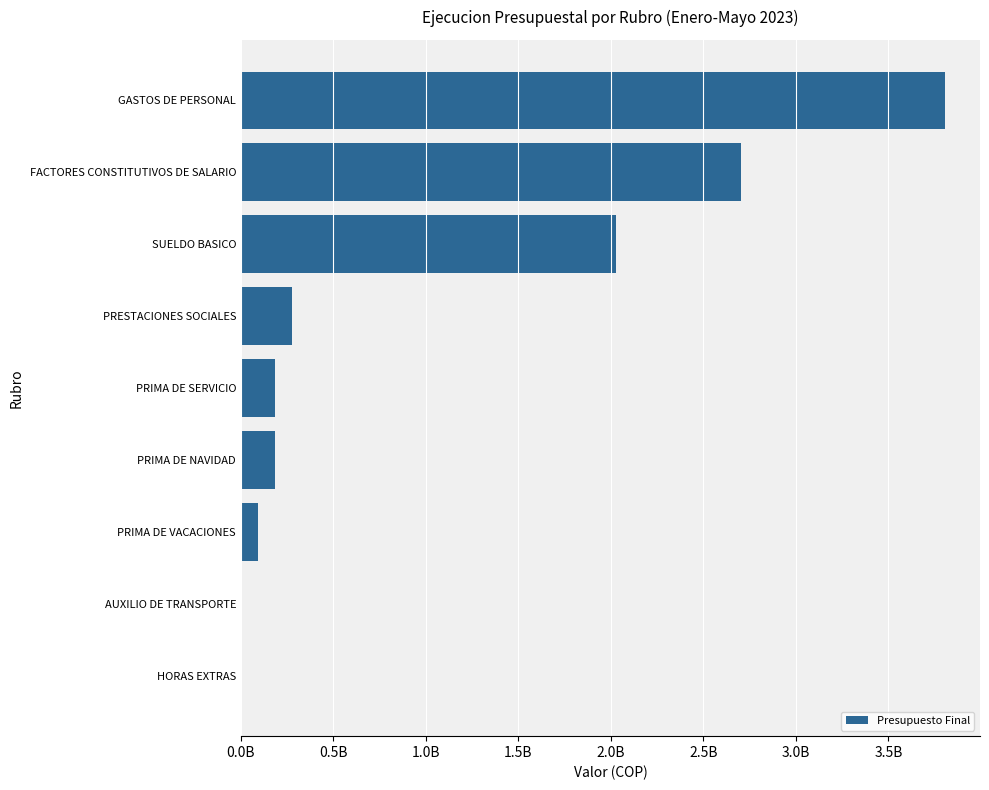

What is the average value?

1031945943